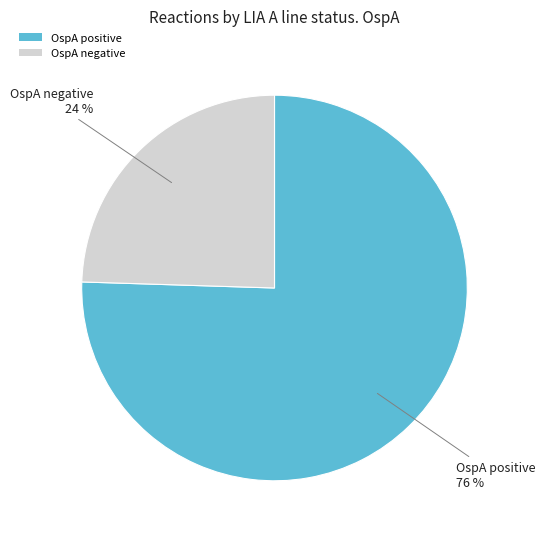

Which category has the biggest portion of the pie?

OspA positive